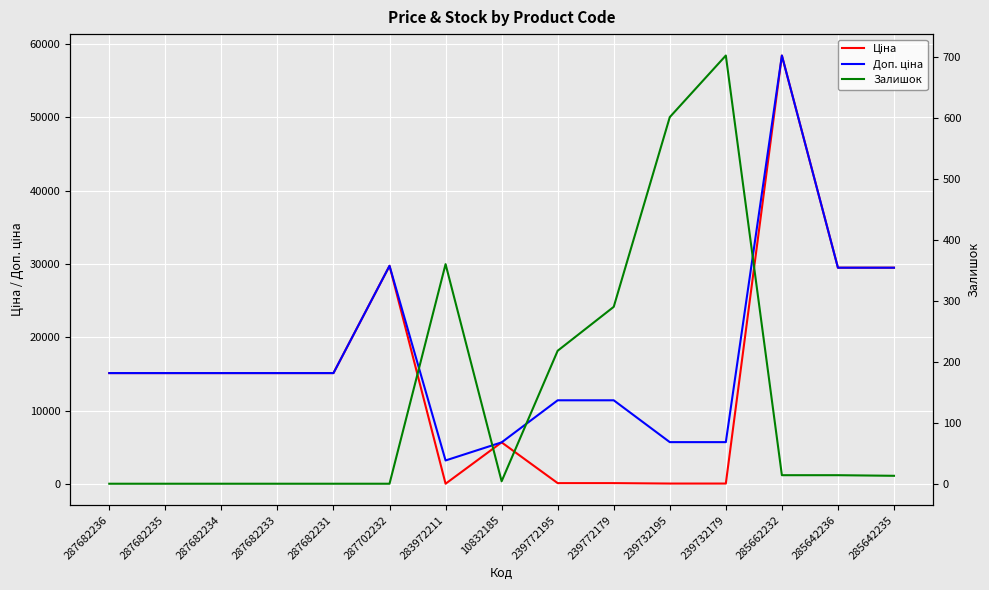

Between 287682236 and 285662232, which series saw the biggest shift?

Ціна